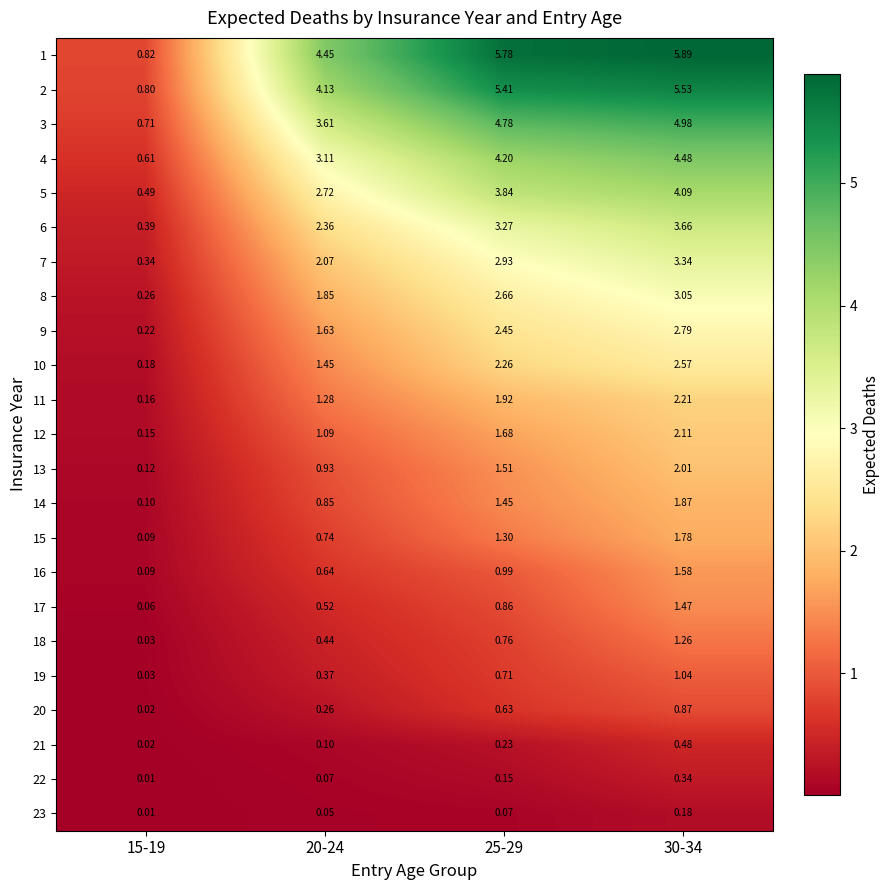

Which series changed the most between 25-29 and 30-34?

17